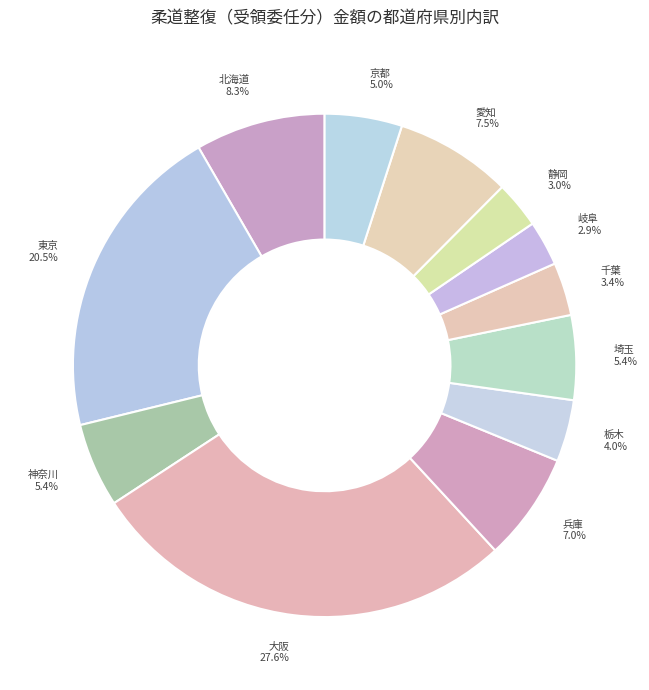

Do 岐阜 and 兵庫 together represent more than half of the pie?

No